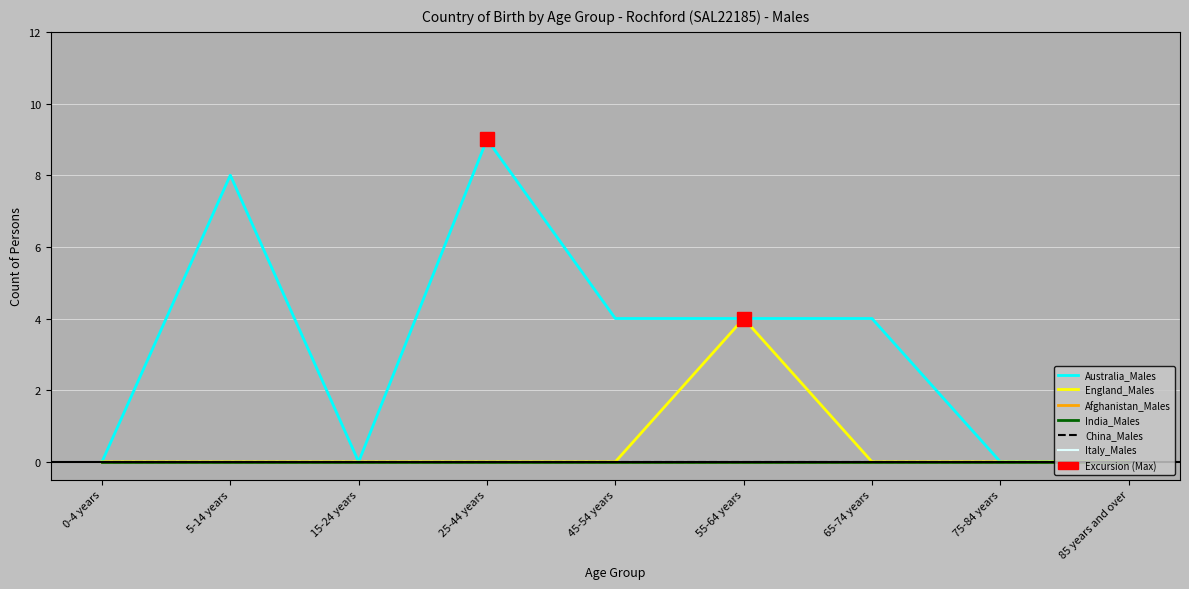

What is the difference between the highest and lowest values at 25-44 years?

9